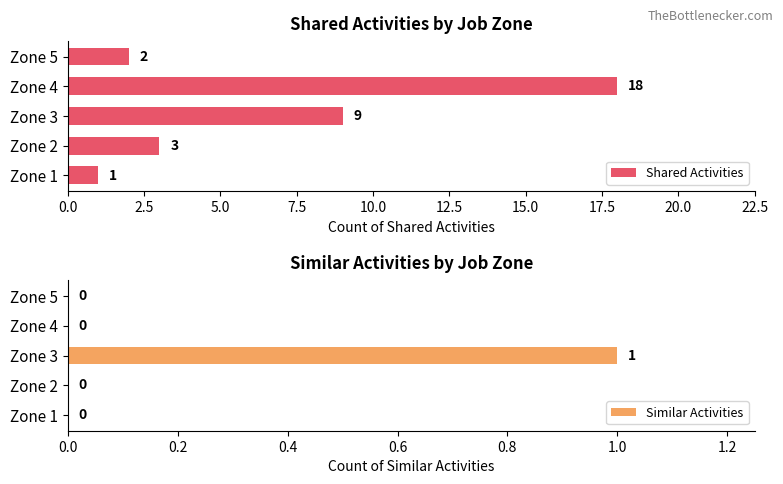

Rank the series by their average value, from lowest to highest.

Similar Activities, Shared Activities